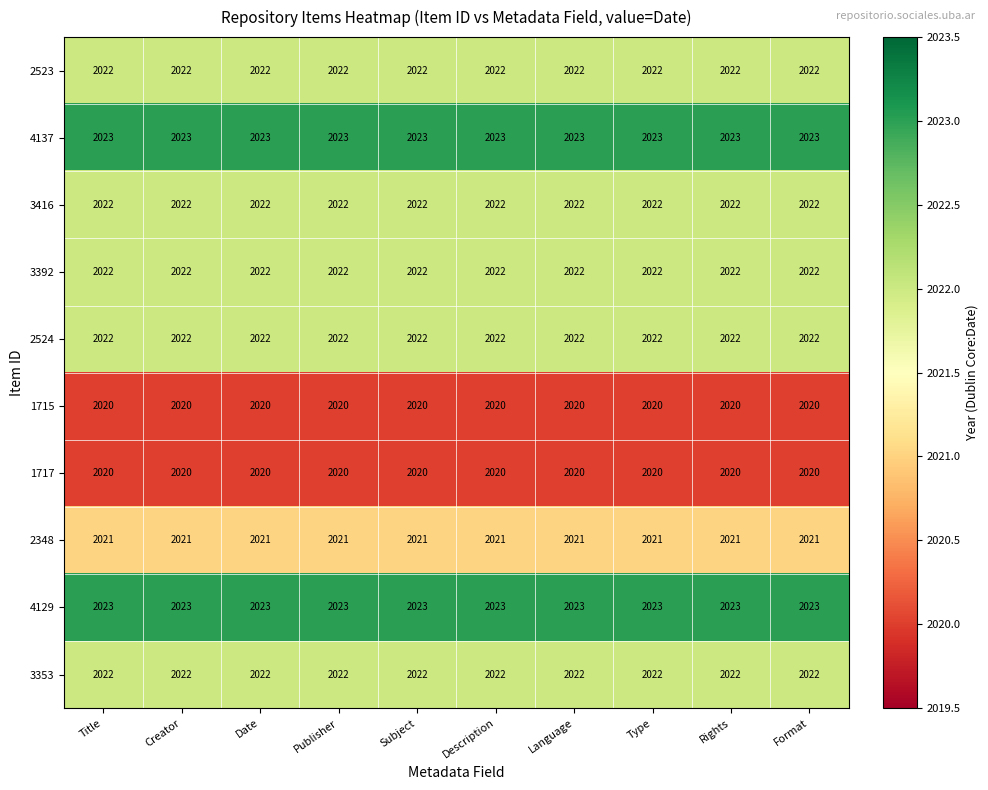

What is the sum of all 2524 values?

20220